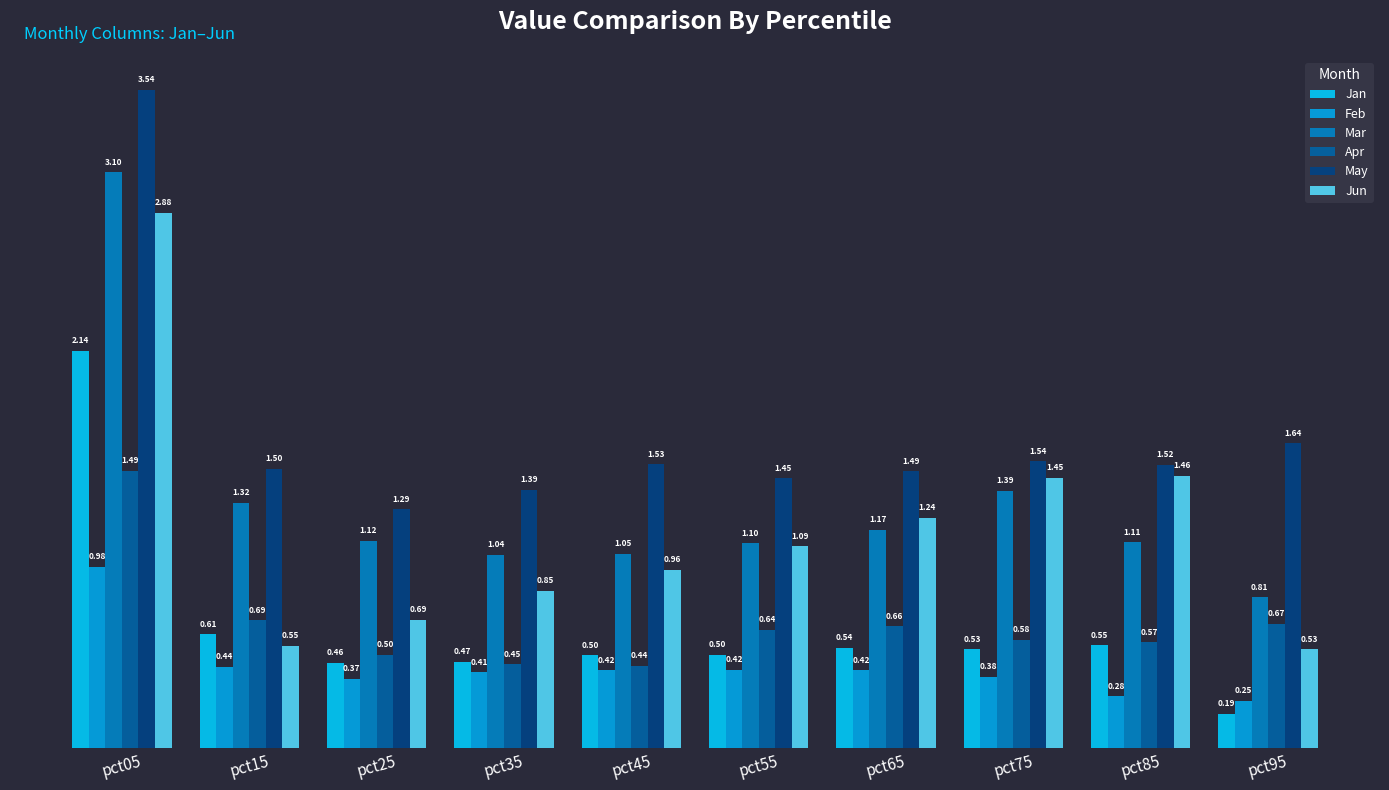

Which series has the largest range (max minus min)?

Jun